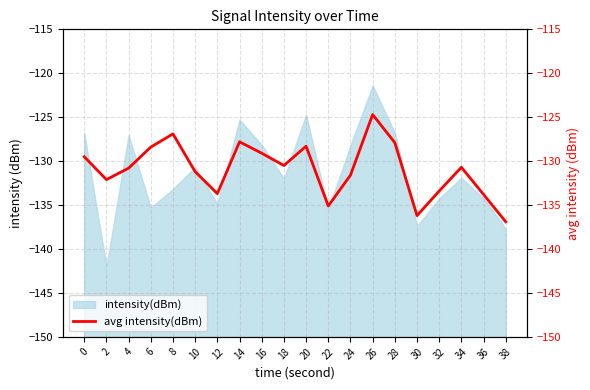

How many points are lower than both their immediate neighbors (excluding endpoints)?

5